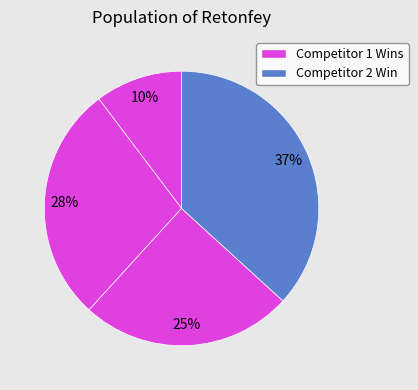

Is there a majority slice in this chart?

No